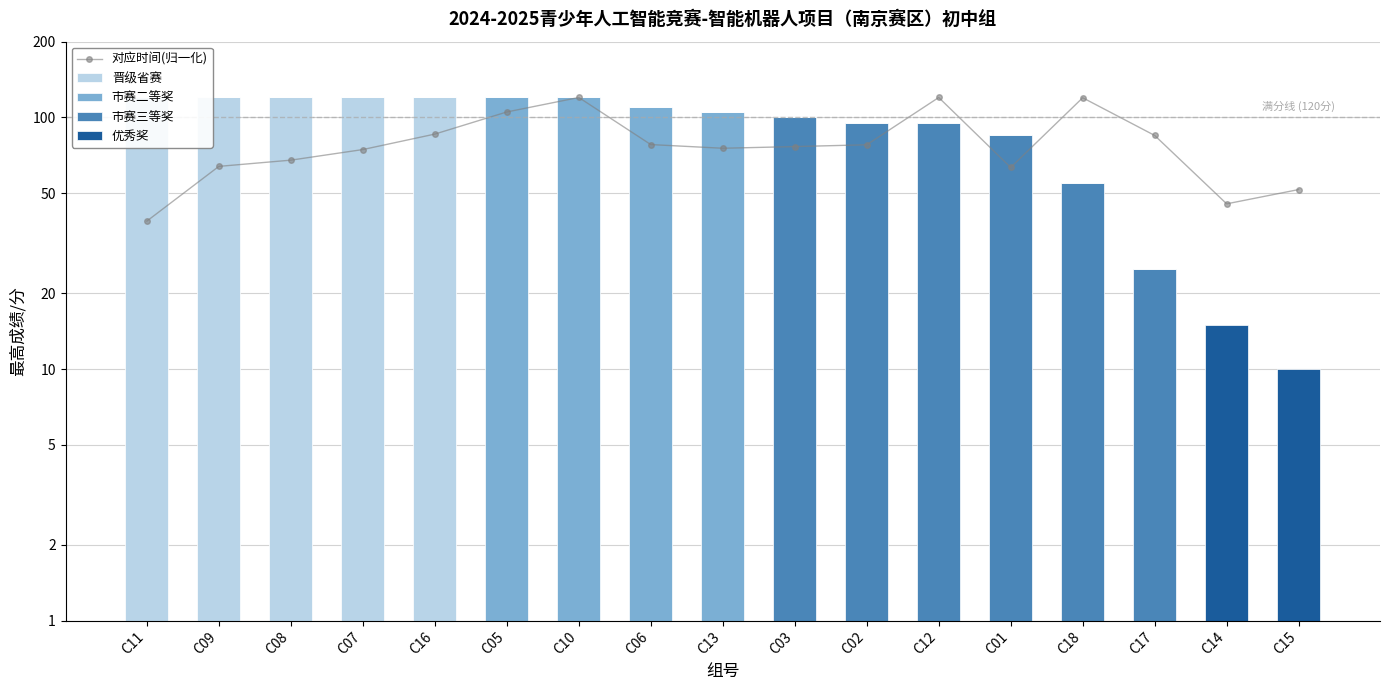

Is the value of 对应时间(归一化) at C11 greater than the value of 市赛二等奖 at C07?

Yes